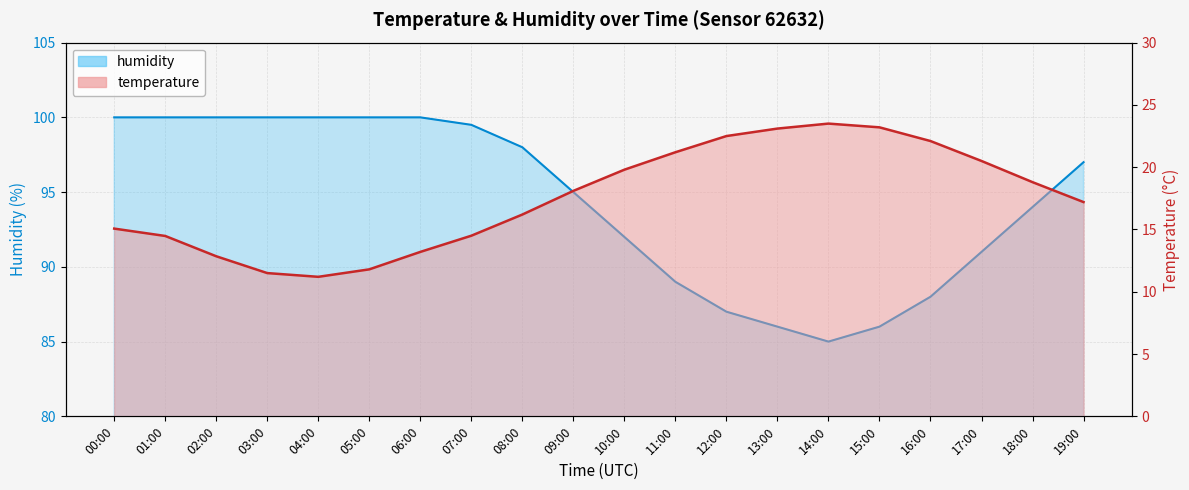

At which label does humidity first exceed 97?

00:00